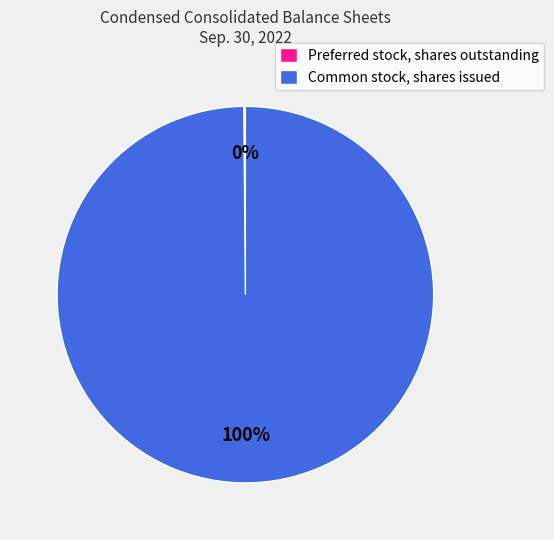

To the nearest percent, what is the average slice percentage?

50%